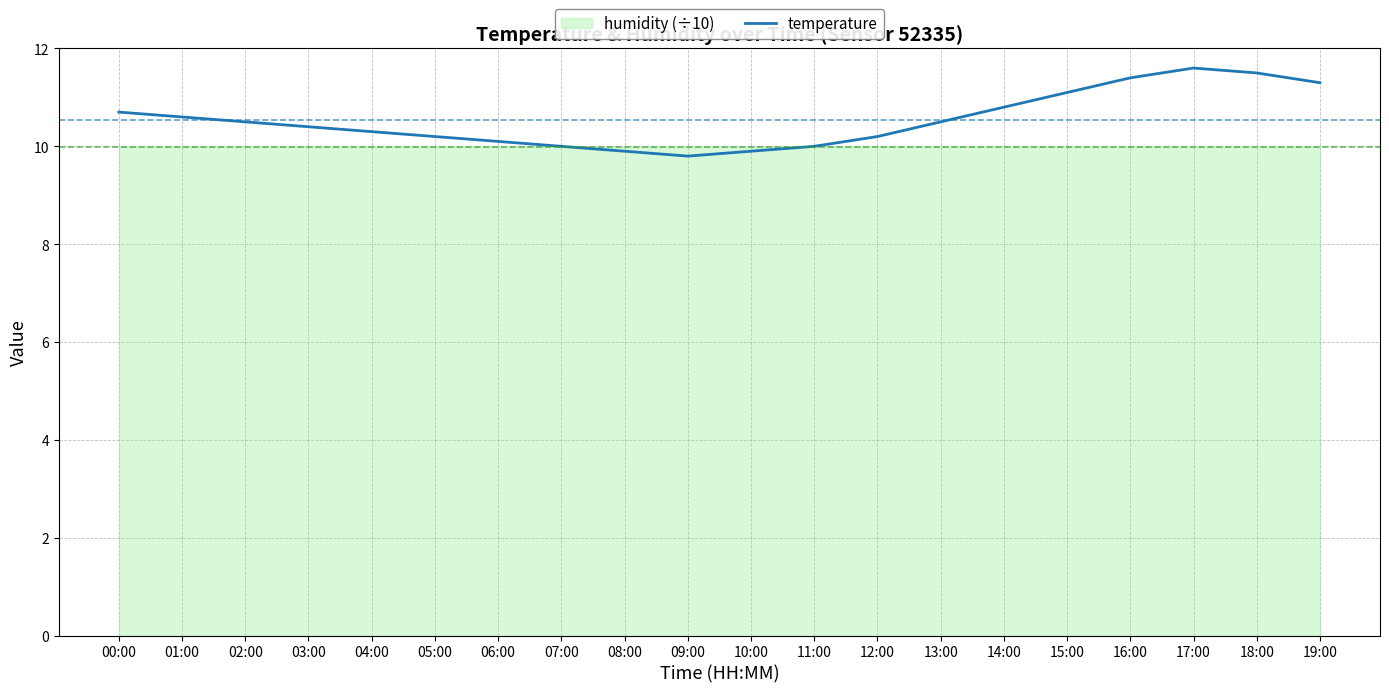

Which category has the lowest value across all series?

09:00